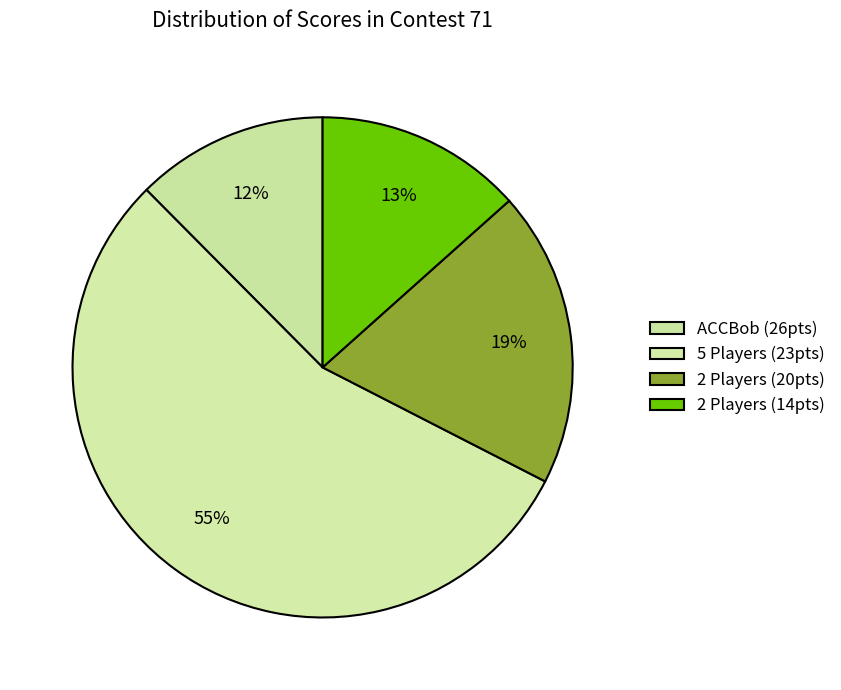

Which slice is the smallest?

ACCBob (26pts)